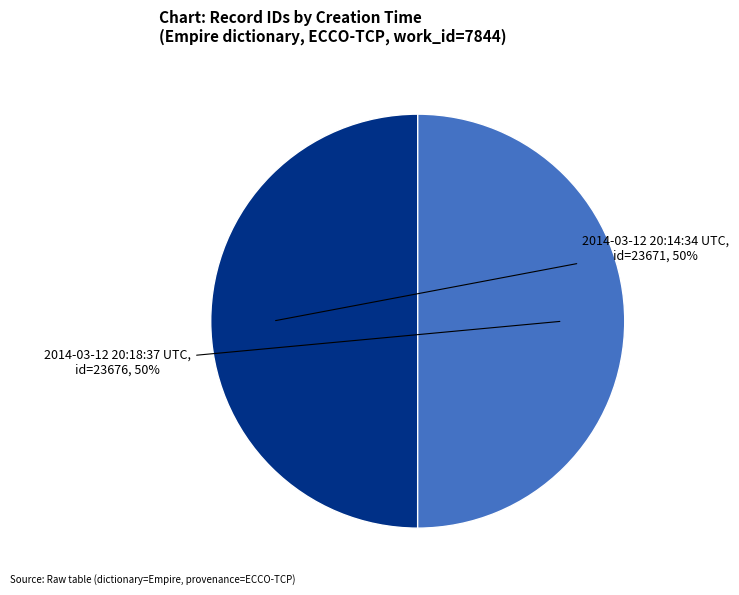

Between 2014-03-12 20:14:34 UTC and 2014-03-12 20:18:37 UTC, which is larger?

2014-03-12 20:18:37 UTC